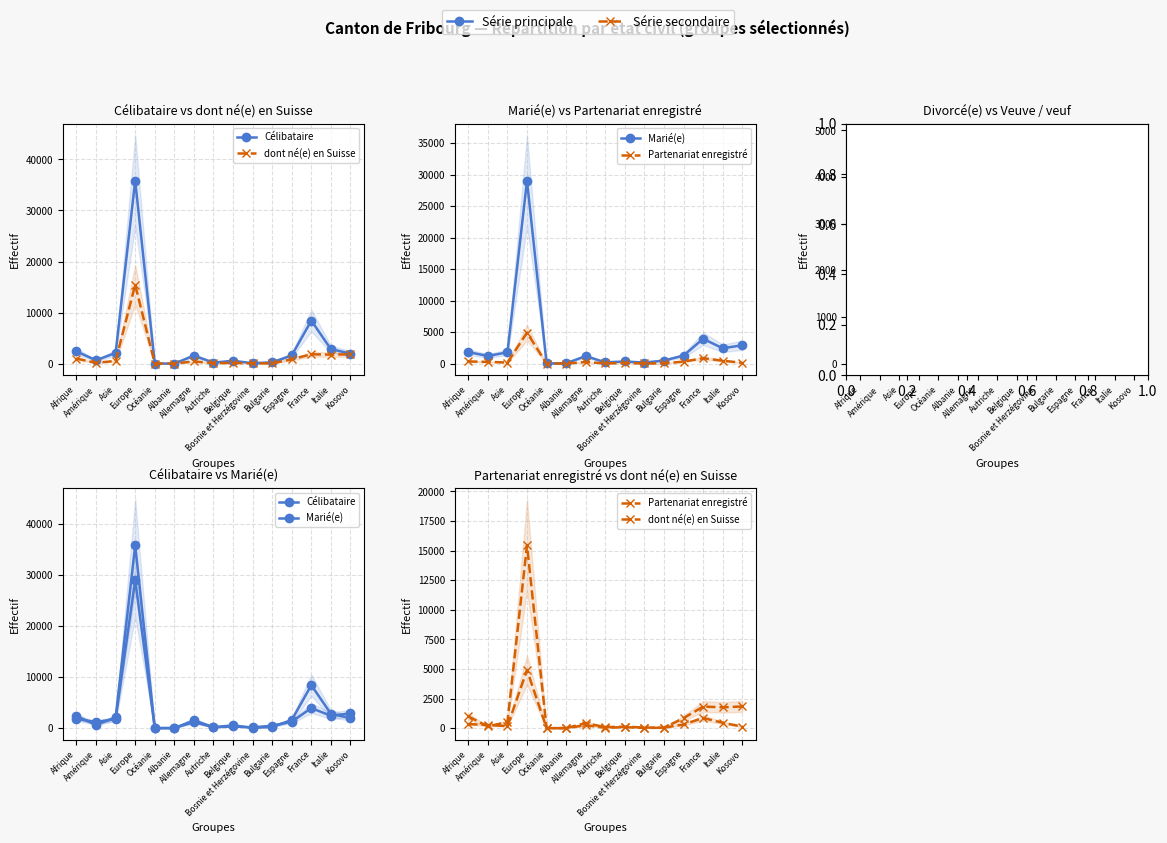

At how many categories does at least one series exceed 10443?

1